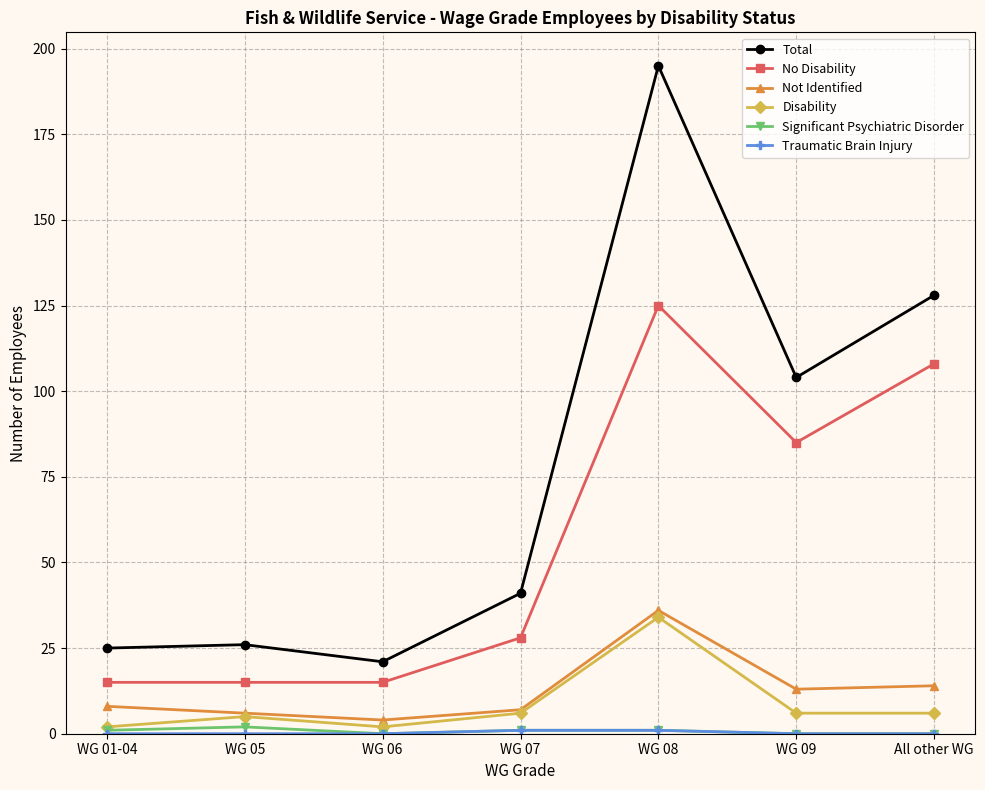

True or false: No Disability has a value of 85 at WG 09.

True